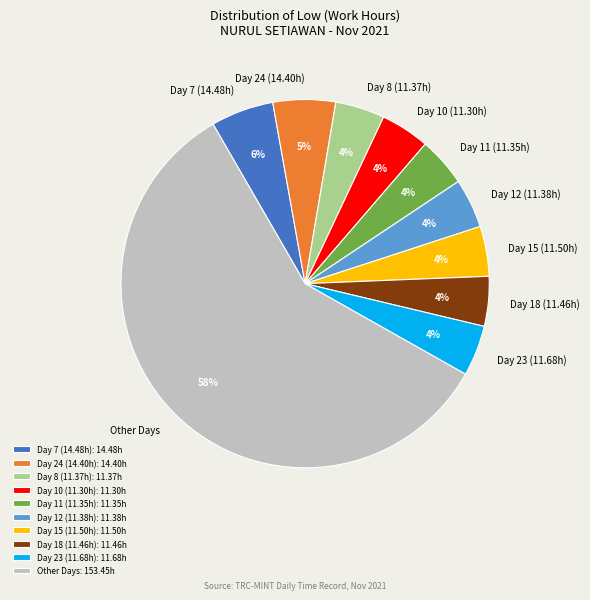

To the nearest percent, what is the average slice percentage?

10%